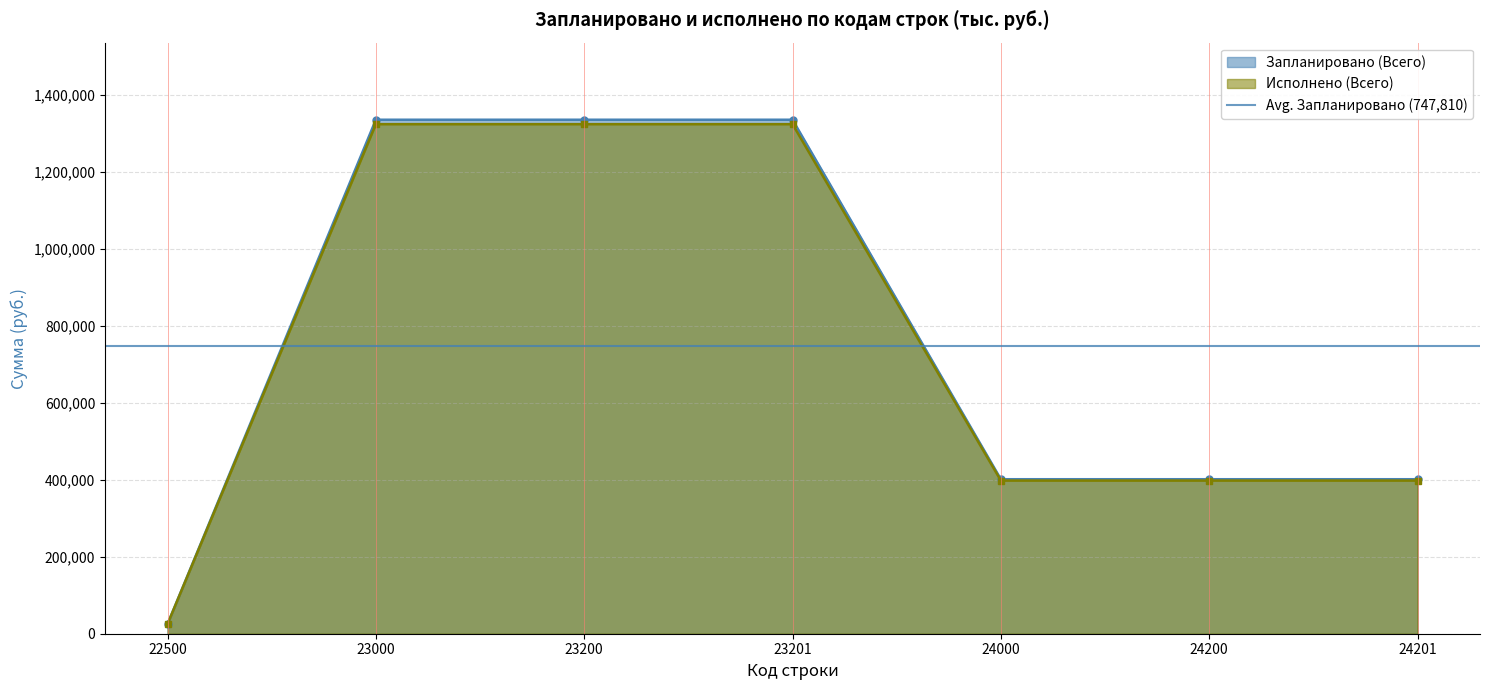

What is the value of the Исполнено (Всего) point at the 4th from the left?

1323758.4